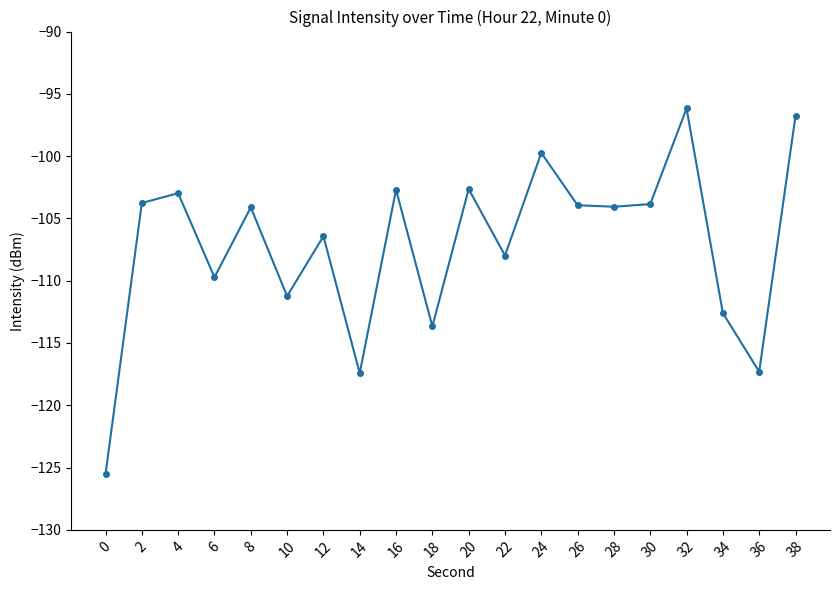

The value at 32 is -126.0. True or false?

False